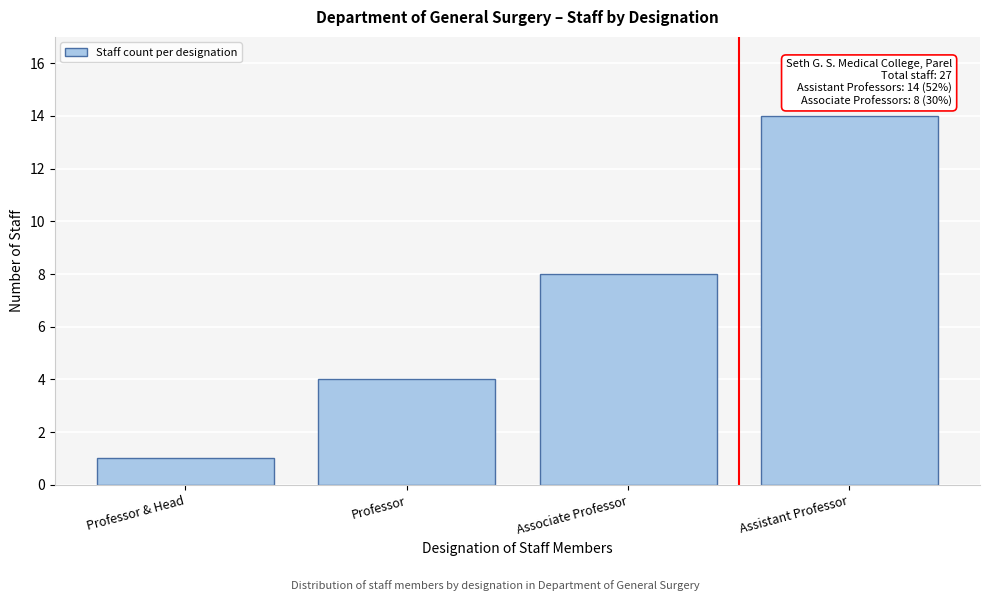

Reading left to right, what are all the values shown in this chart?

Professor & Head=1	Professor=4	Associate Professor=8	Assistant Professor=14